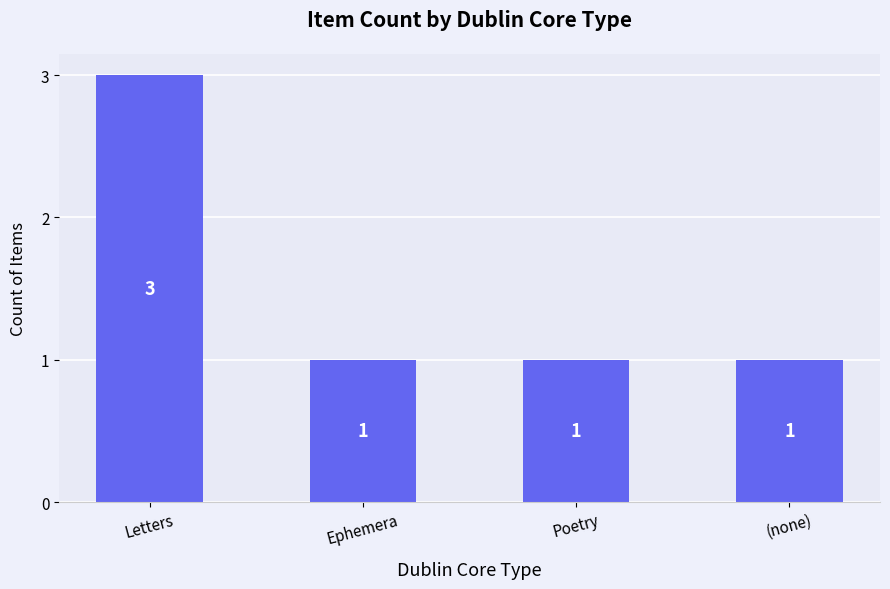

What is the maximum value shown in the chart?

3